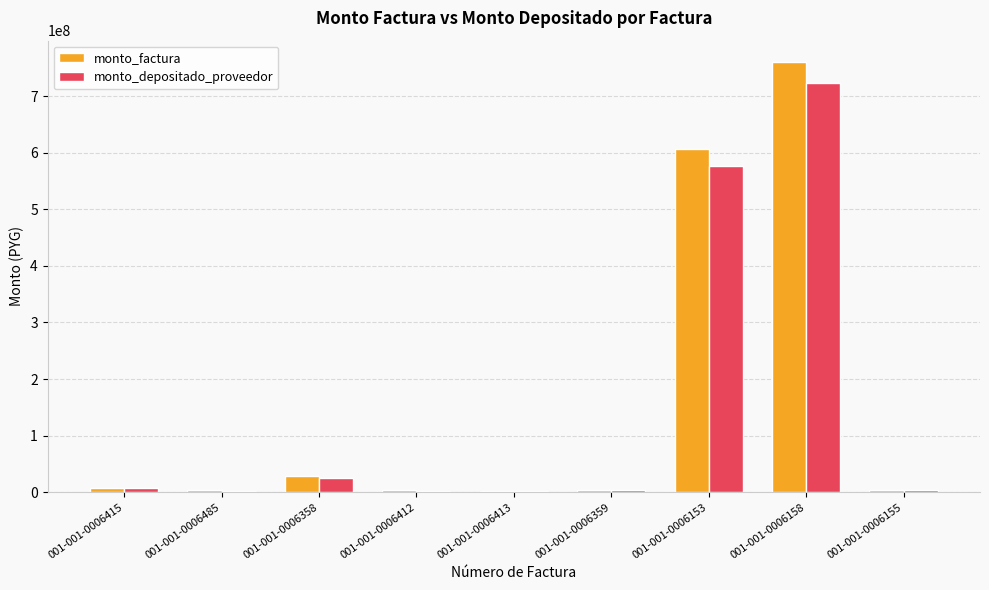

What is the highest value of the monto_factura series?

760000000